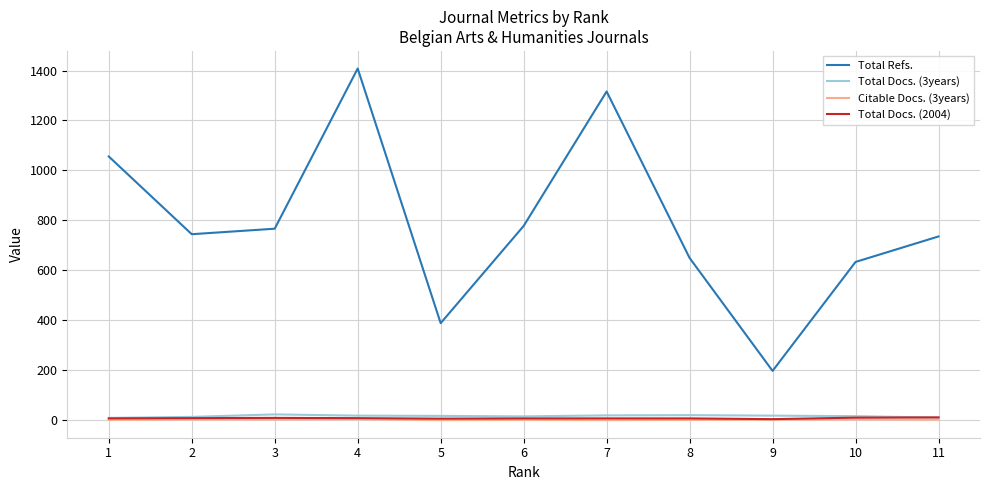

At which category is the sum across all series the highest?

4